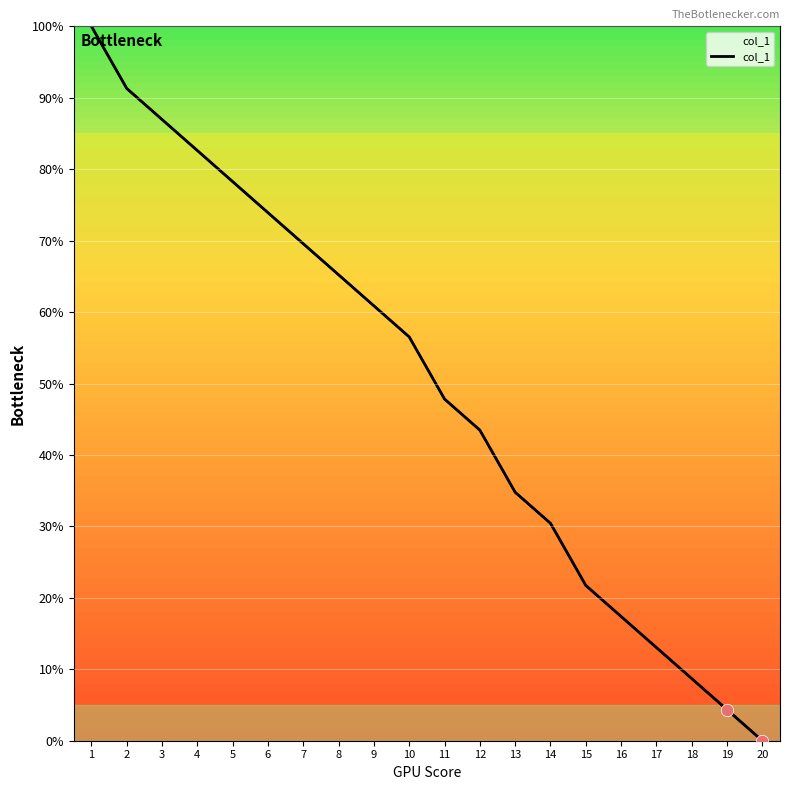

Approximately how many times larger is the value at 17 compared to 9?

0.2